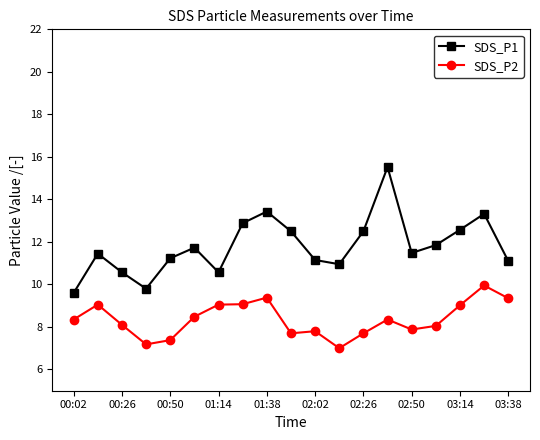

What is the minimum value shown in the chart?

7.0